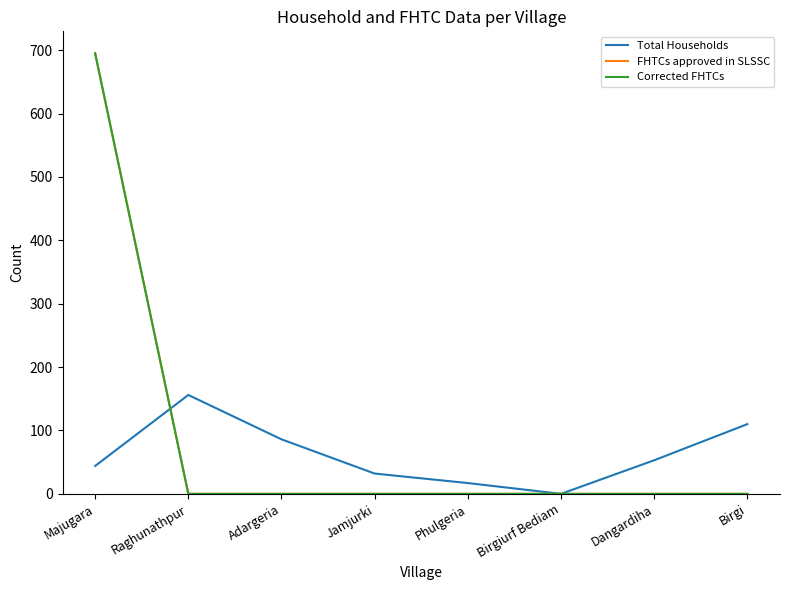

Which has a higher value, Birgi or Majugara?

Birgi